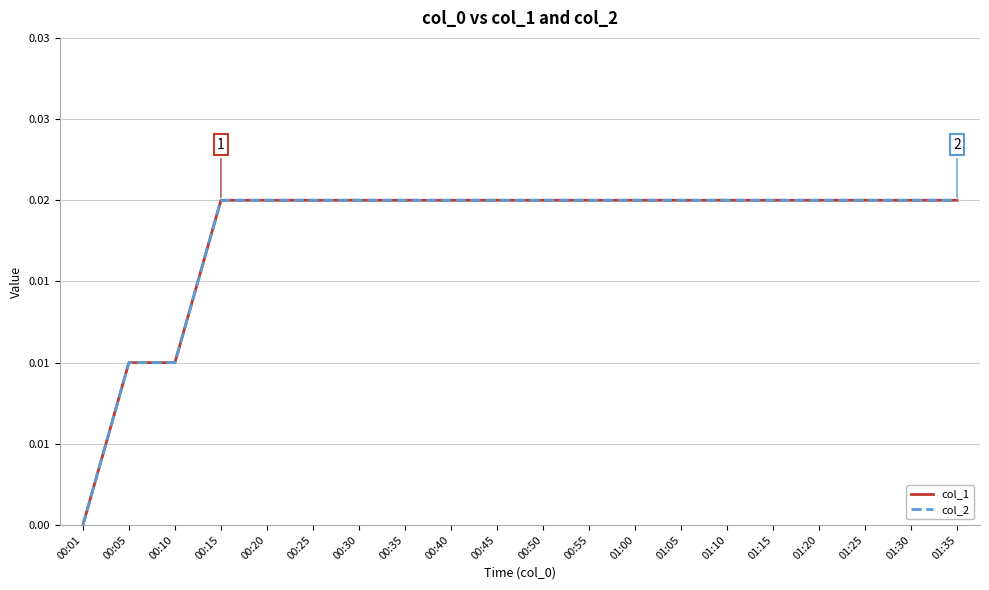

Is this an area chart (filled region under the line)?

No